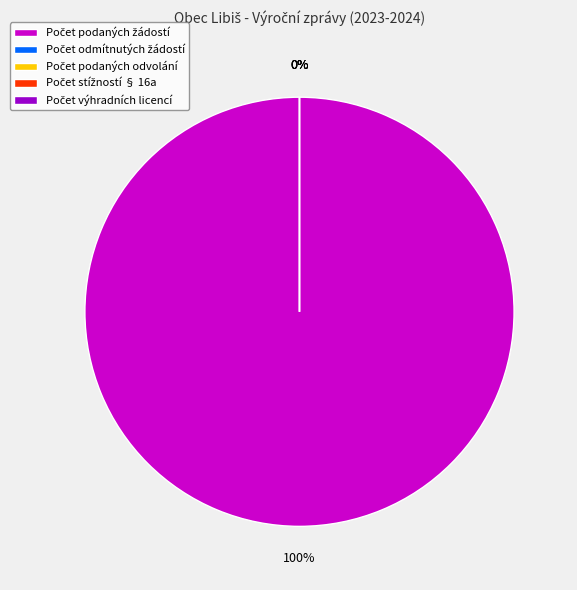

How many slices are in this pie chart?

5